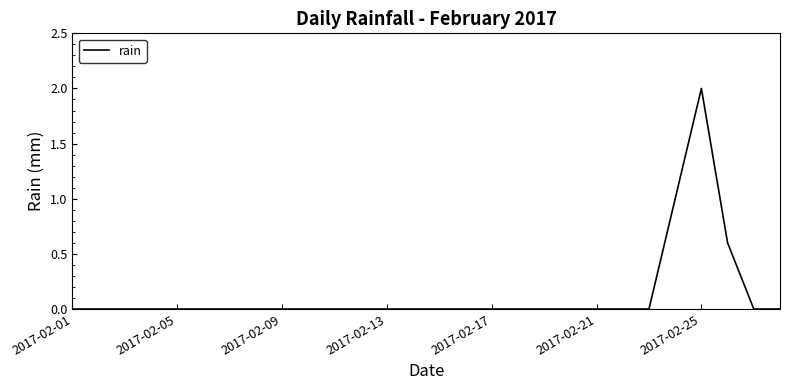

What is the maximum value shown in the chart?

2.0